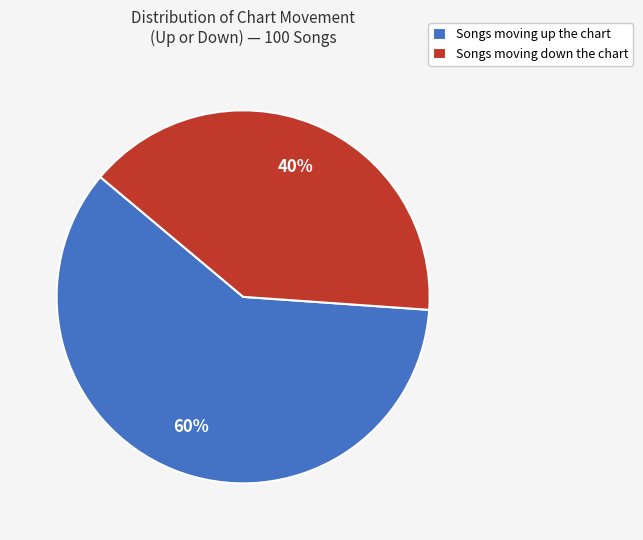

To the nearest percent, what is the combined percentage of Songs moving up the chart and Songs moving down the chart?

100%